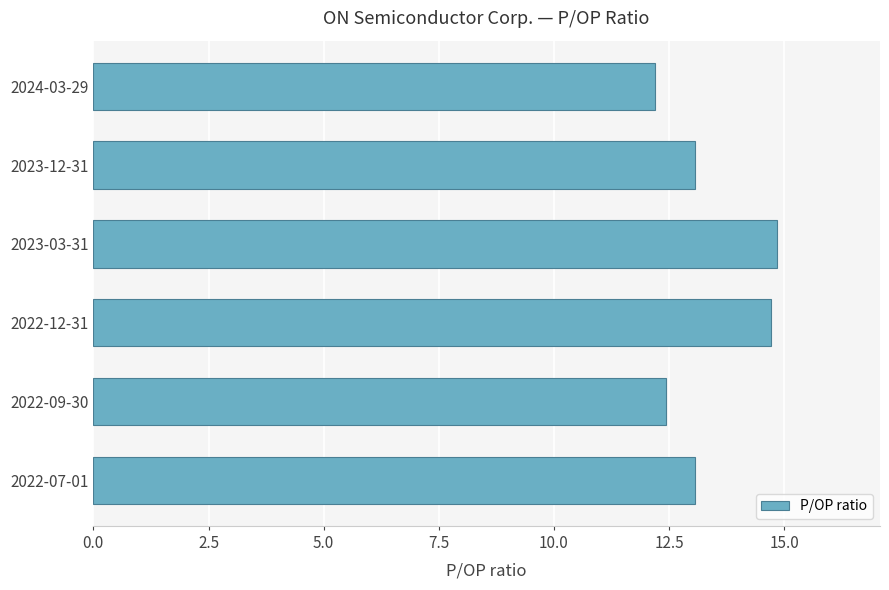

Which has a higher value, 2024-03-29 or 2022-07-01?

2022-07-01